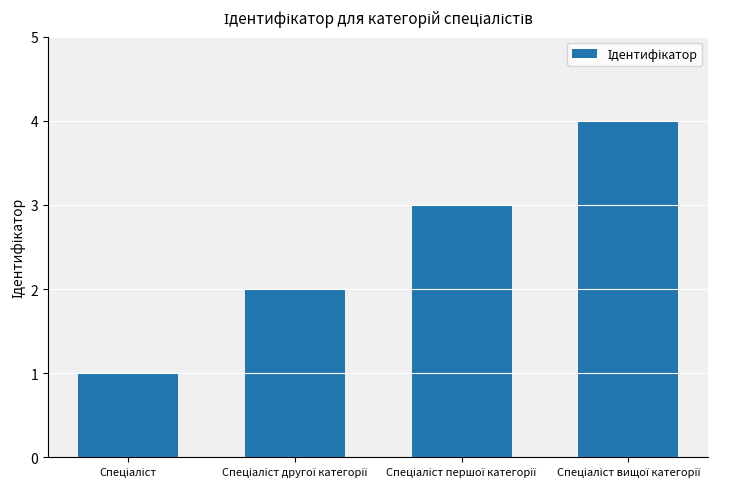

What is the difference between the maximum and minimum values?

3